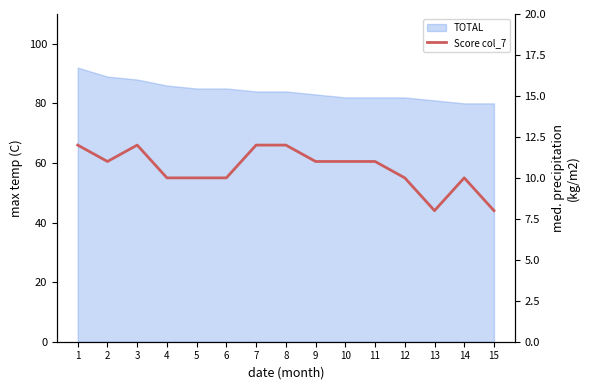

How many data points are above 11?

4